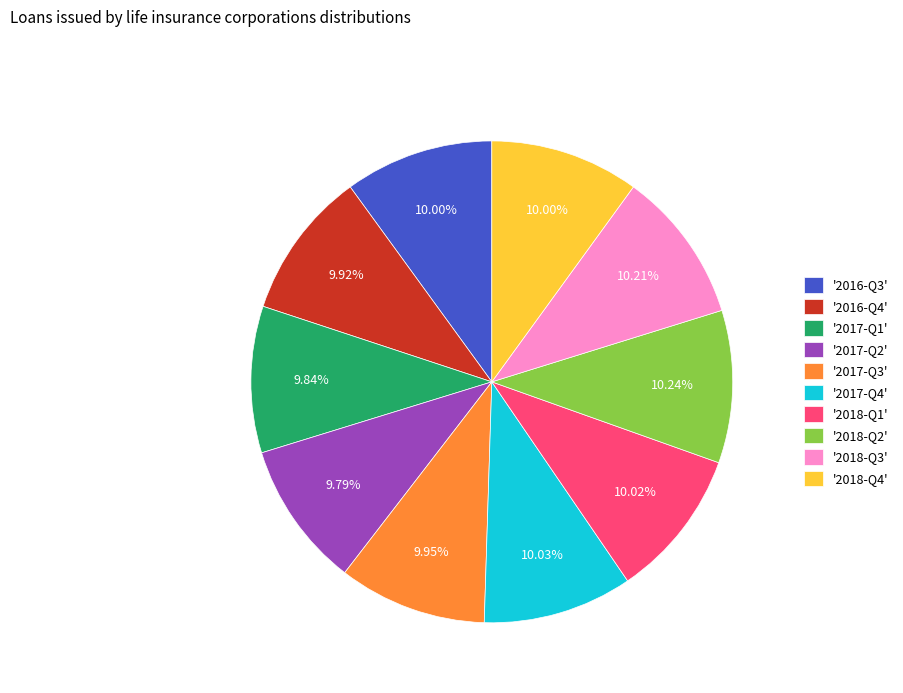

Does any single category account for the majority?

No